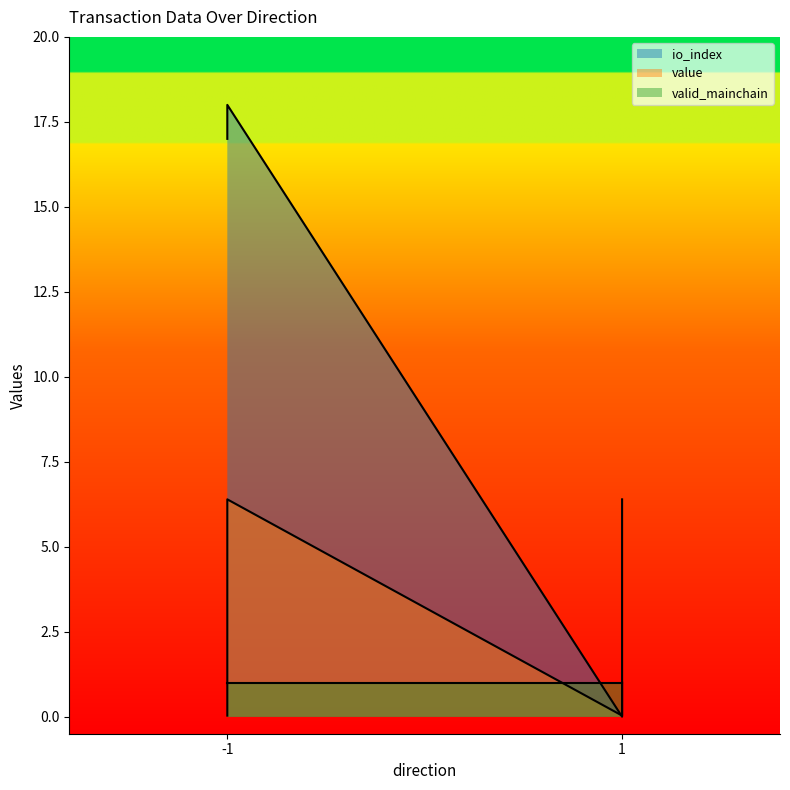

Which series ends up on top after the final intersection of io_index and value?

value